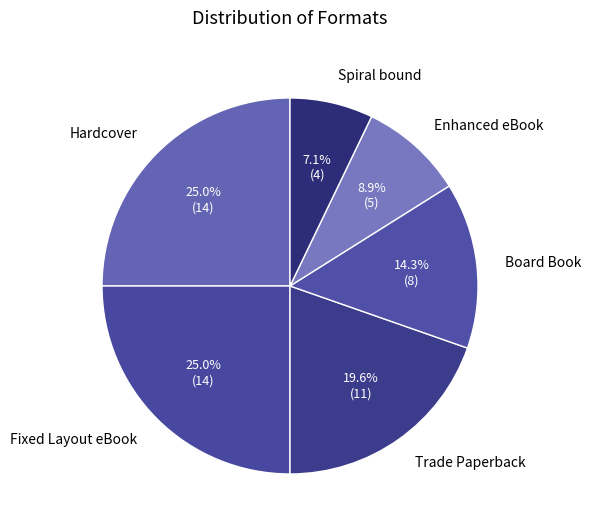

What is the ratio of the value at Hardcover to the value at Trade Paperback?

1.3